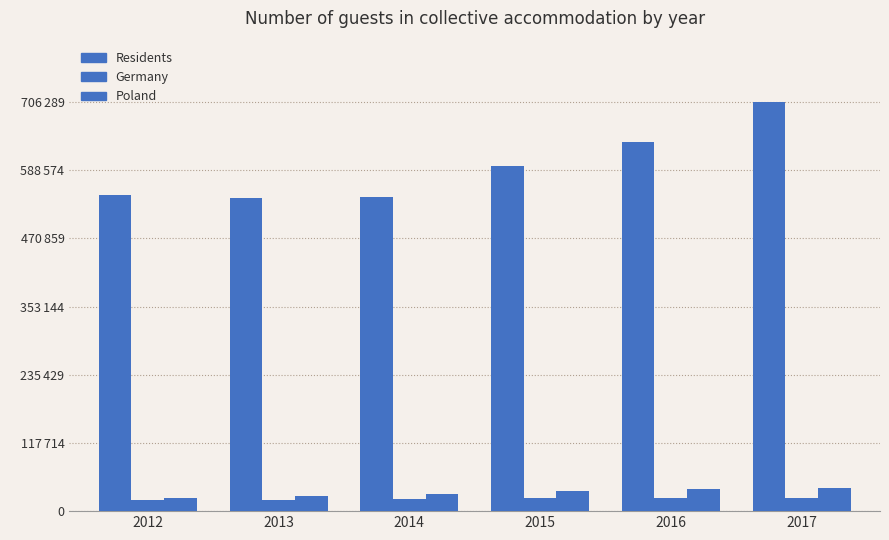

What value does the Residents series have at 2013, to the nearest 50?

541000